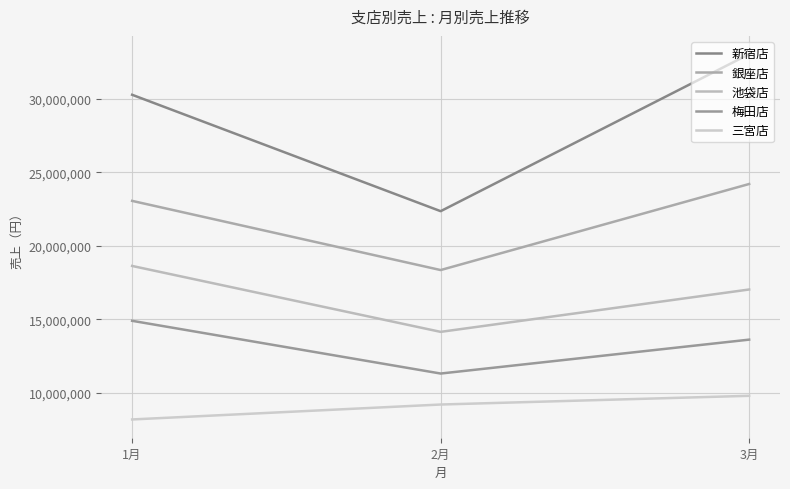

Where is 三宮店 nearest to the value 9008647?

2月